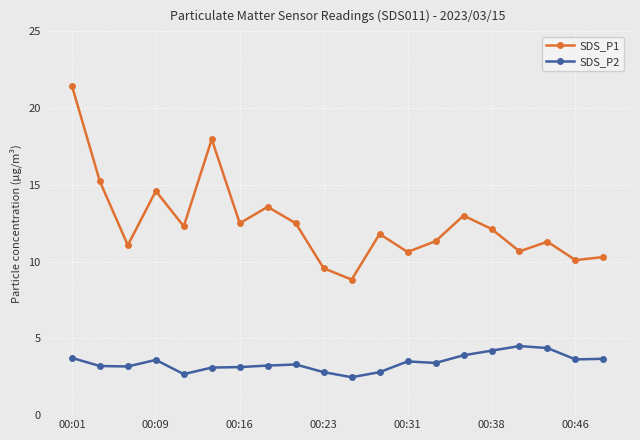

What is the value of the SDS_P1 point at the 12th from the left?

11.8